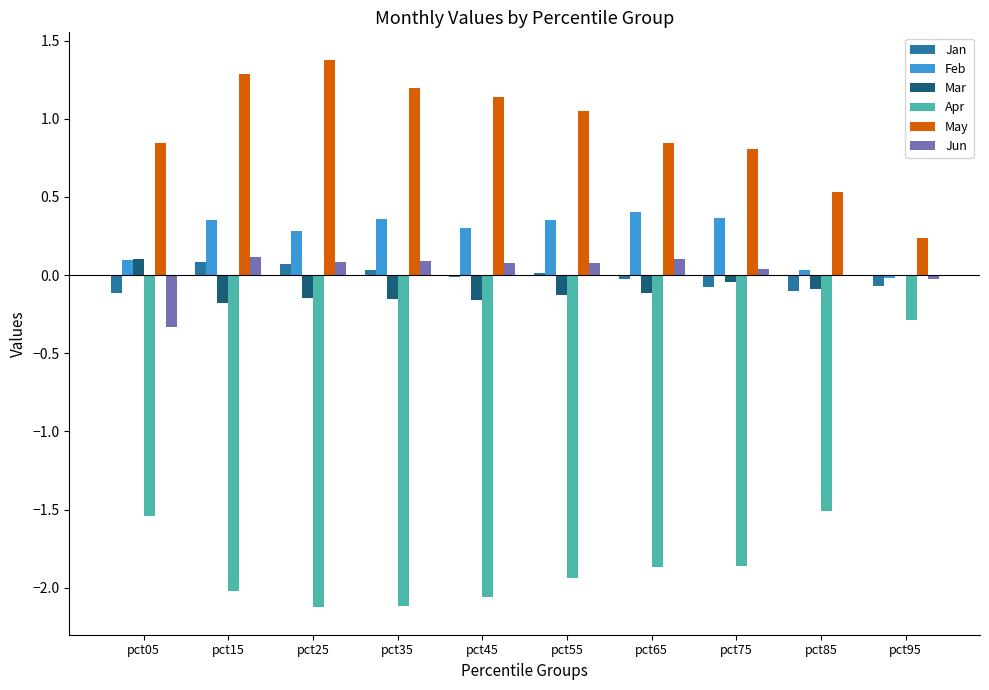

Are the bars horizontal?

No